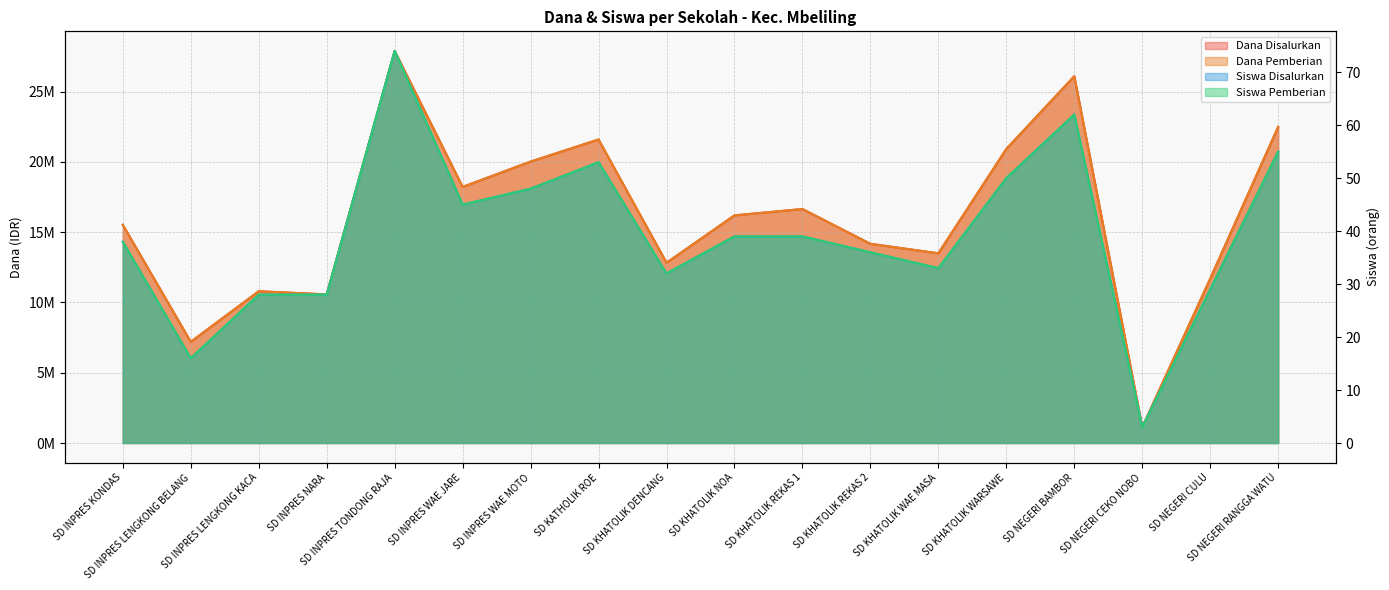

Reading left to right, what are all the values shown in this chart?

Dana Disalurkan: SD INPRES KONDAS=15525000	SD INPRES LENGKONG BELANG=7200000	SD INPRES LENGKONG KACA=10800000	SD INPRES NARA=10575000	SD INPRES TONDONG RAJA=27900000	SD INPRES WAE JARE=18225000	SD INPRES WAE MOTO=20025000	SD KATHOLIK ROE=21600000	SD KHATOLIK DENCANG=12825000	SD KHATOLIK NOA=16200000	SD KHATOLIK REKAS 1=16650000	SD KHATOLIK REKAS 2=14175000	SD KHATOLIK WAE MASA=13500000	SD KHATOLIK WARSAWE=20925000	SD NEGERI BAMBOR=26100000	SD NEGERI CEKO NOBO=1125000	SD NEGERI CULU=11700000	SD NEGERI RANGGA WATU=22500000
Dana Pemberian: SD INPRES KONDAS=15525000	SD INPRES LENGKONG BELANG=7200000	SD INPRES LENGKONG KACA=10800000	SD INPRES NARA=10575000	SD INPRES TONDONG RAJA=27900000	SD INPRES WAE JARE=18225000	SD INPRES WAE MOTO=20025000	SD KATHOLIK ROE=21600000	SD KHATOLIK DENCANG=12825000	SD KHATOLIK NOA=16200000	SD KHATOLIK REKAS 1=16650000	SD KHATOLIK REKAS 2=14175000	SD KHATOLIK WAE MASA=13500000	SD KHATOLIK WARSAWE=20925000	SD NEGERI BAMBOR=26100000	SD NEGERI CEKO NOBO=1125000	SD NEGERI CULU=11700000	SD NEGERI RANGGA WATU=22500000
Siswa Disalurkan: SD INPRES KONDAS=38	SD INPRES LENGKONG BELANG=16	SD INPRES LENGKONG KACA=28	SD INPRES NARA=28	SD INPRES TONDONG RAJA=74	SD INPRES WAE JARE=45	SD INPRES WAE MOTO=48	SD KATHOLIK ROE=53	SD KHATOLIK DENCANG=32	SD KHATOLIK NOA=39	SD KHATOLIK REKAS 1=39	SD KHATOLIK REKAS 2=36	SD KHATOLIK WAE MASA=33	SD KHATOLIK WARSAWE=50	SD NEGERI BAMBOR=62	SD NEGERI CEKO NOBO=3	SD NEGERI CULU=29	SD NEGERI RANGGA WATU=55
Siswa Pemberian: SD INPRES KONDAS=38	SD INPRES LENGKONG BELANG=16	SD INPRES LENGKONG KACA=28	SD INPRES NARA=28	SD INPRES TONDONG RAJA=74	SD INPRES WAE JARE=45	SD INPRES WAE MOTO=48	SD KATHOLIK ROE=53	SD KHATOLIK DENCANG=32	SD KHATOLIK NOA=39	SD KHATOLIK REKAS 1=39	SD KHATOLIK REKAS 2=36	SD KHATOLIK WAE MASA=33	SD KHATOLIK WARSAWE=50	SD NEGERI BAMBOR=62	SD NEGERI CEKO NOBO=3	SD NEGERI CULU=29	SD NEGERI RANGGA WATU=55